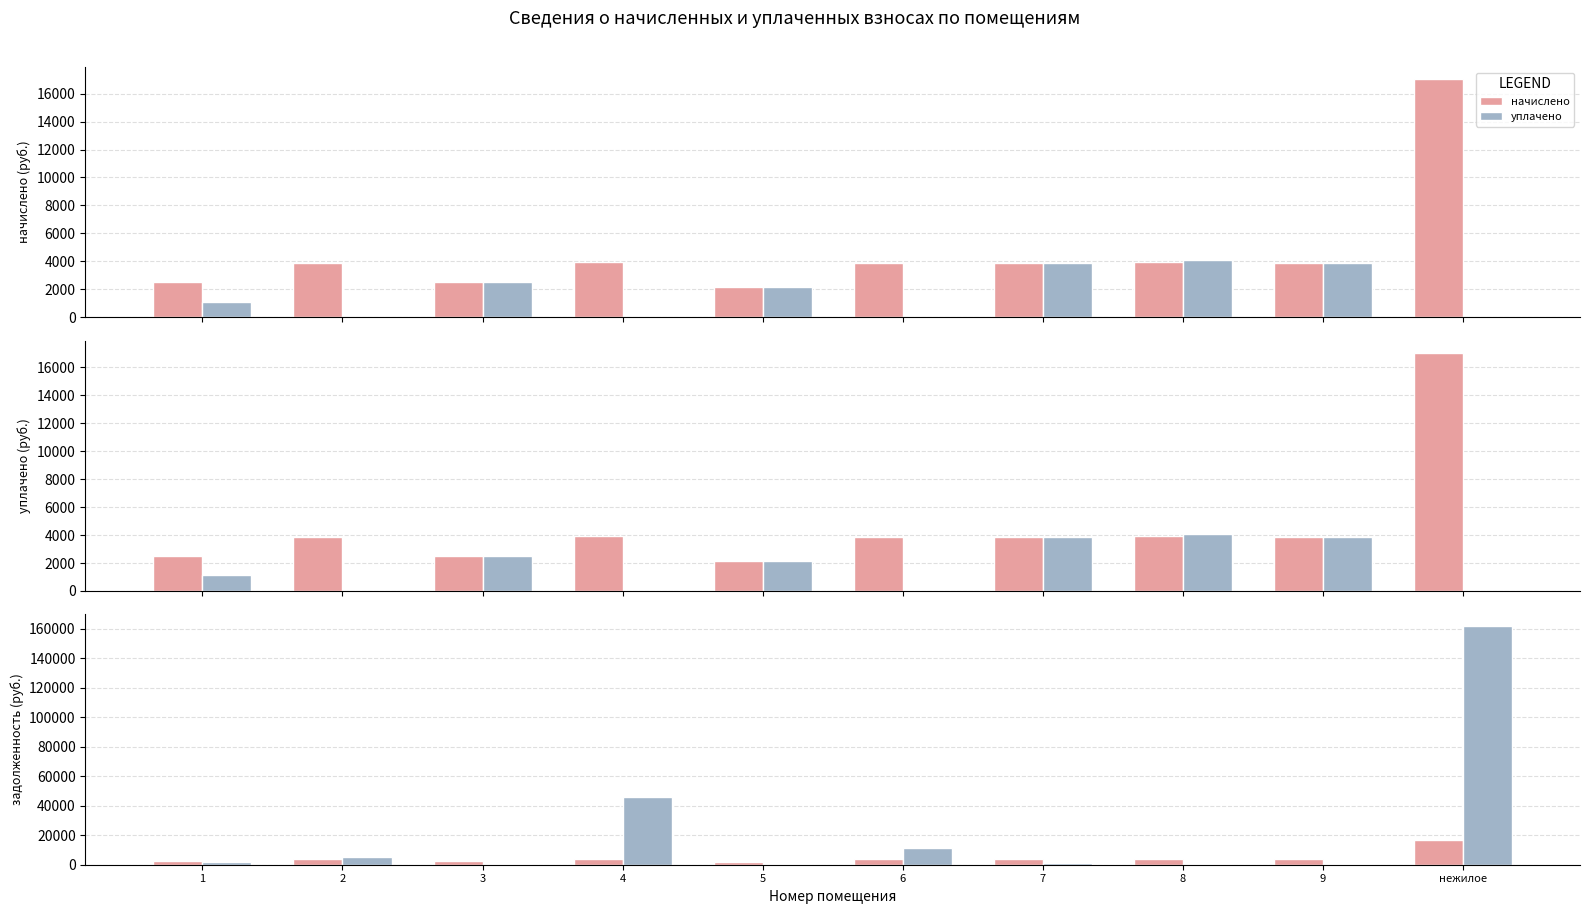

True or false: задолженность (итог) has a value of 15690.4 at 6.

False